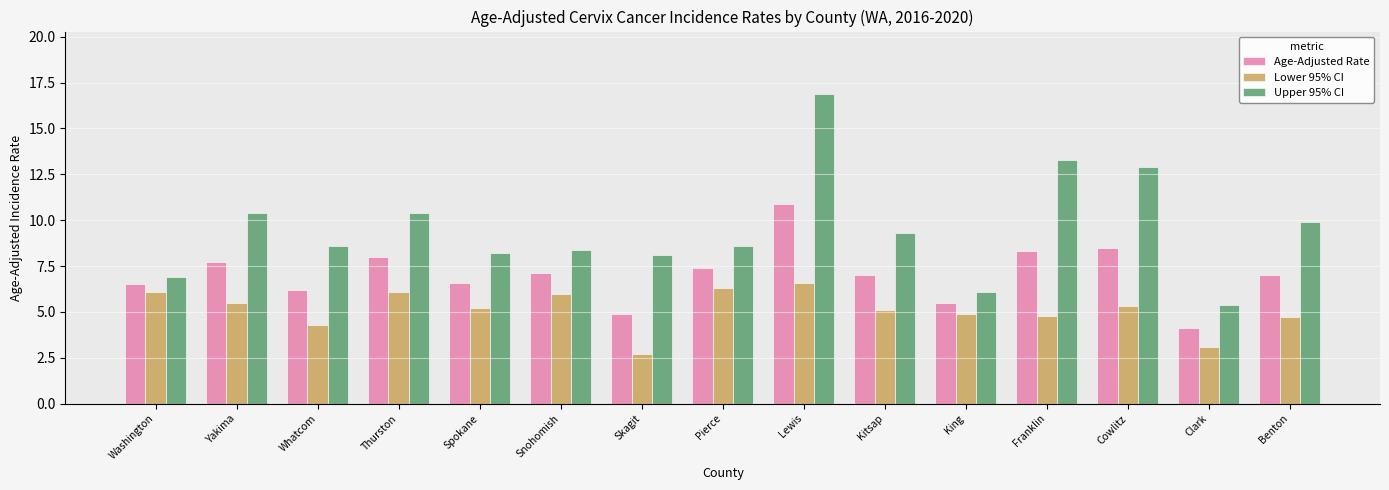

The value of Upper 95% CI at Franklin is 13.3. True or false?

True